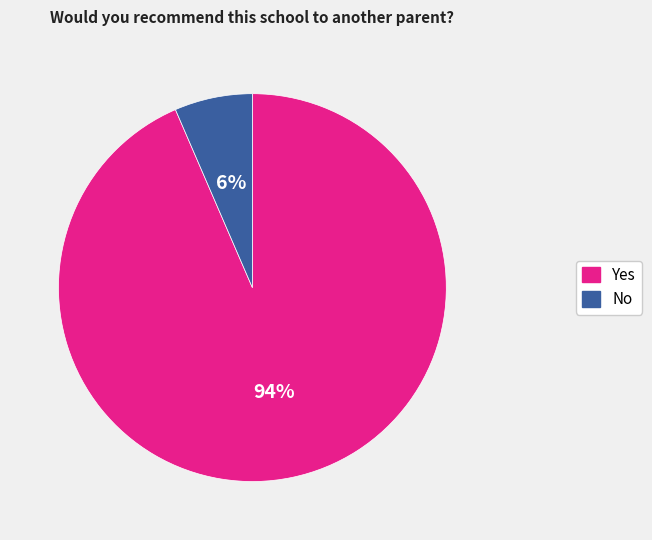

To the nearest percent, what percentage of the pie is Yes?

94%